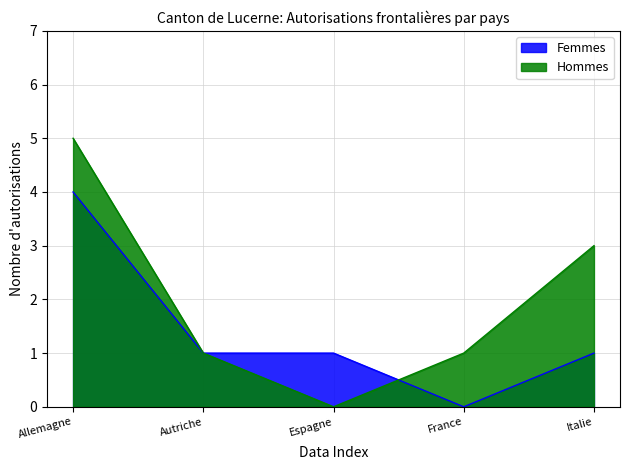

List the series in order of their overall mean, highest first.

Hommes, Femmes